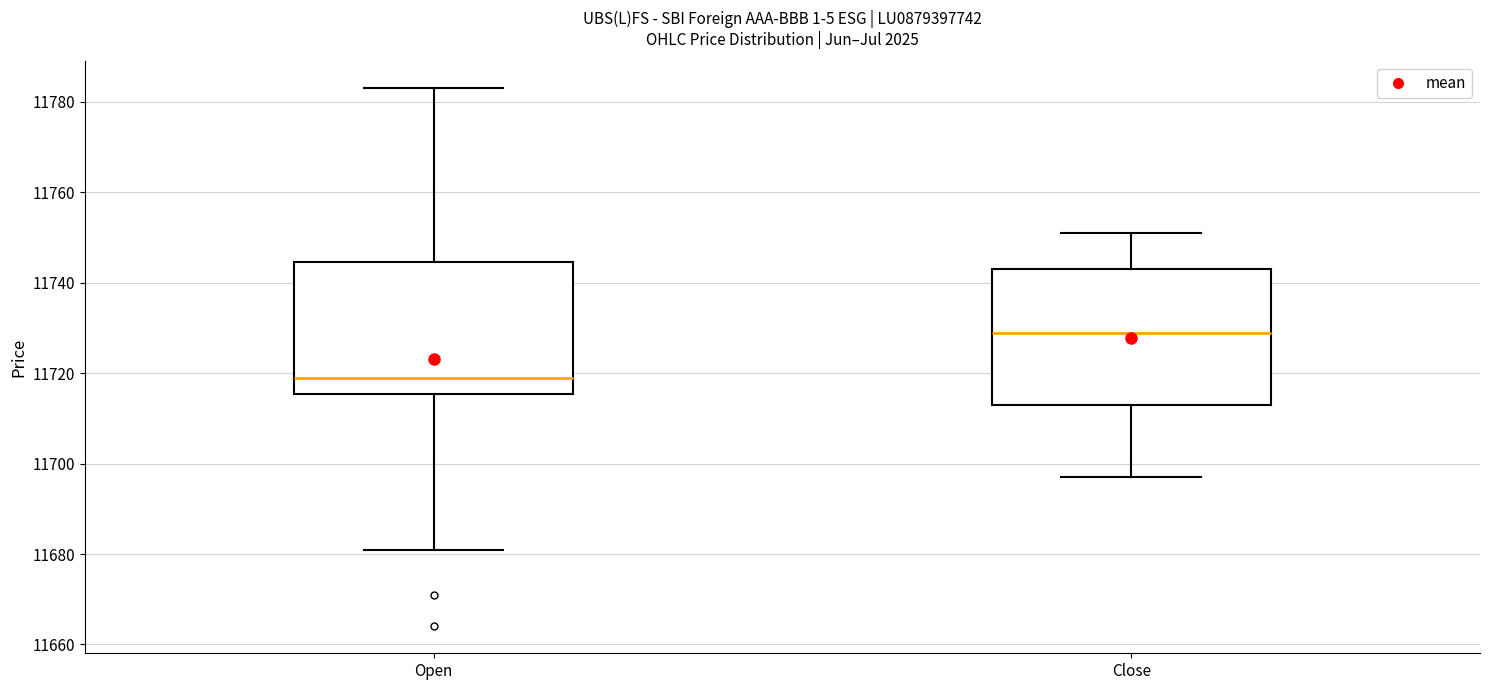

Where does the median line of the box for Open sit on the y-axis? The values are not printed on the chart, so give them approximately, as read against the axis.

11720